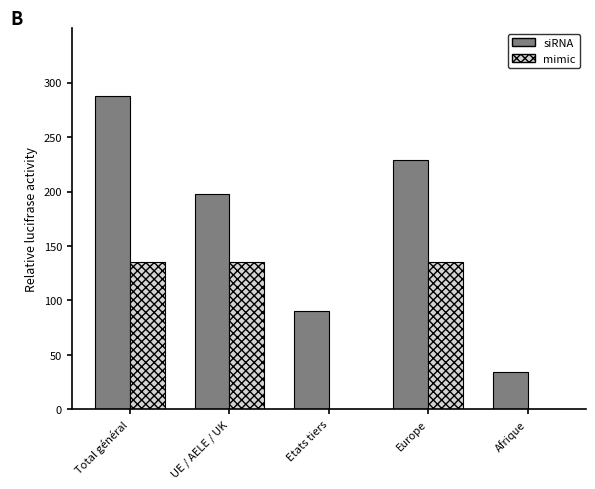

Is the value of mimic at Etats tiers greater than the value of siRNA at Etats tiers?

No